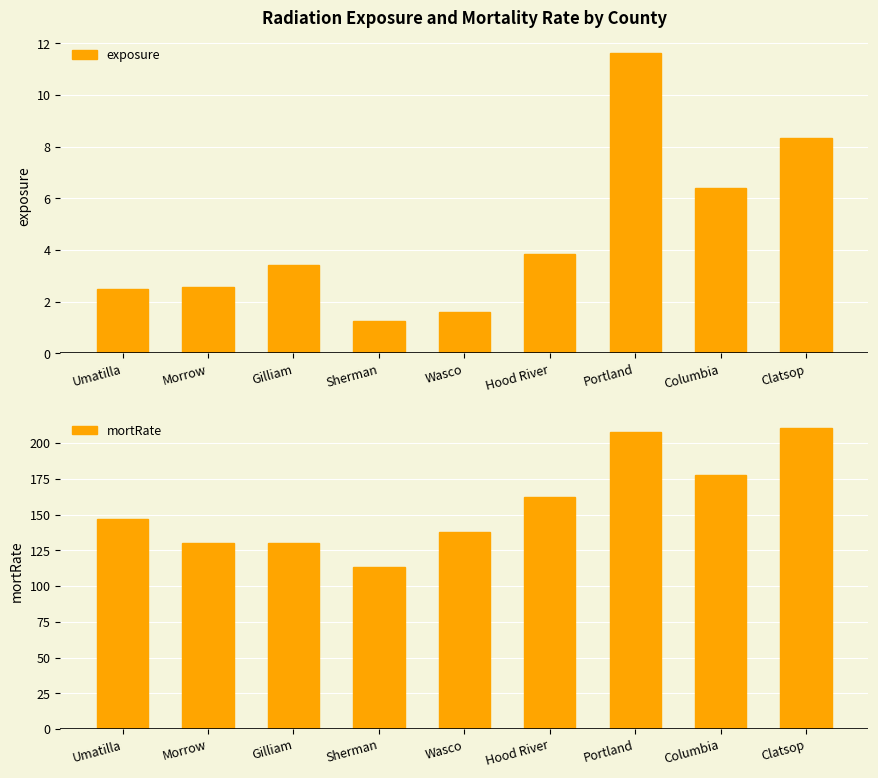

What is the label of the 1st bar from the left?

Umatilla